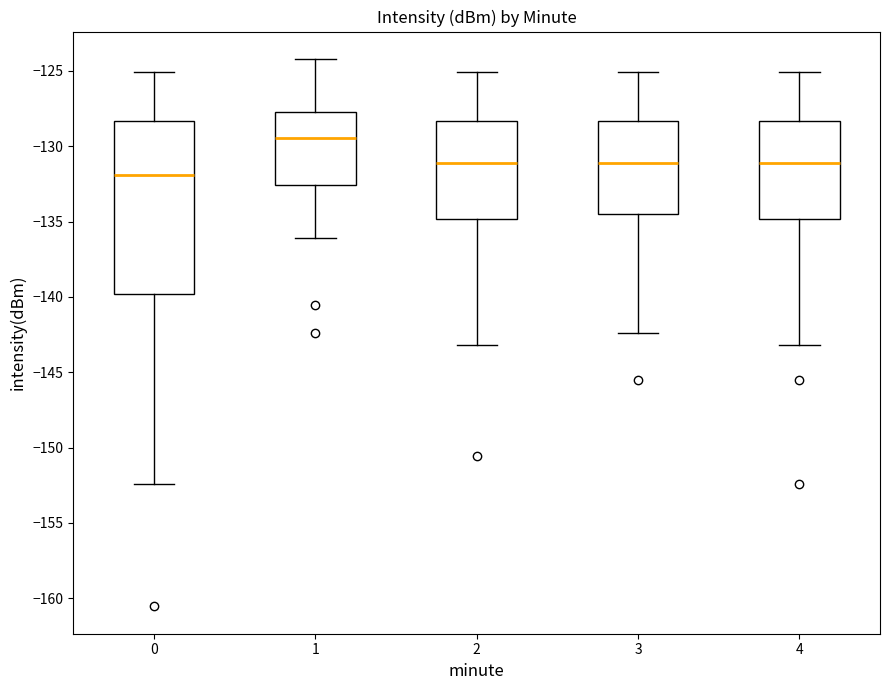

Where is the lower edge of the box at x = 1 on the y-axis? The values are not printed on the chart, so give them approximately, as read against the axis.

-132.5